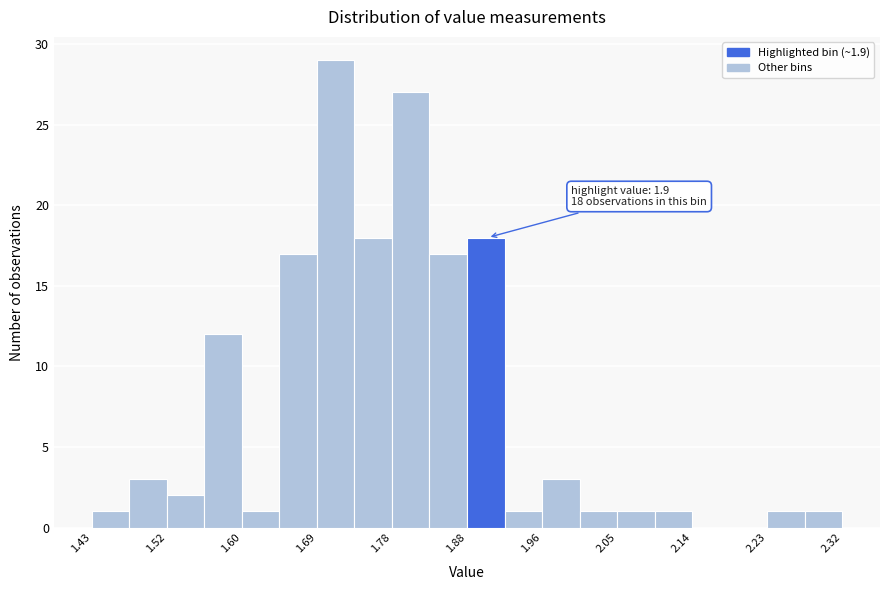

Over which range of the x-axis is the bar tallest?

1.695 to 1.740